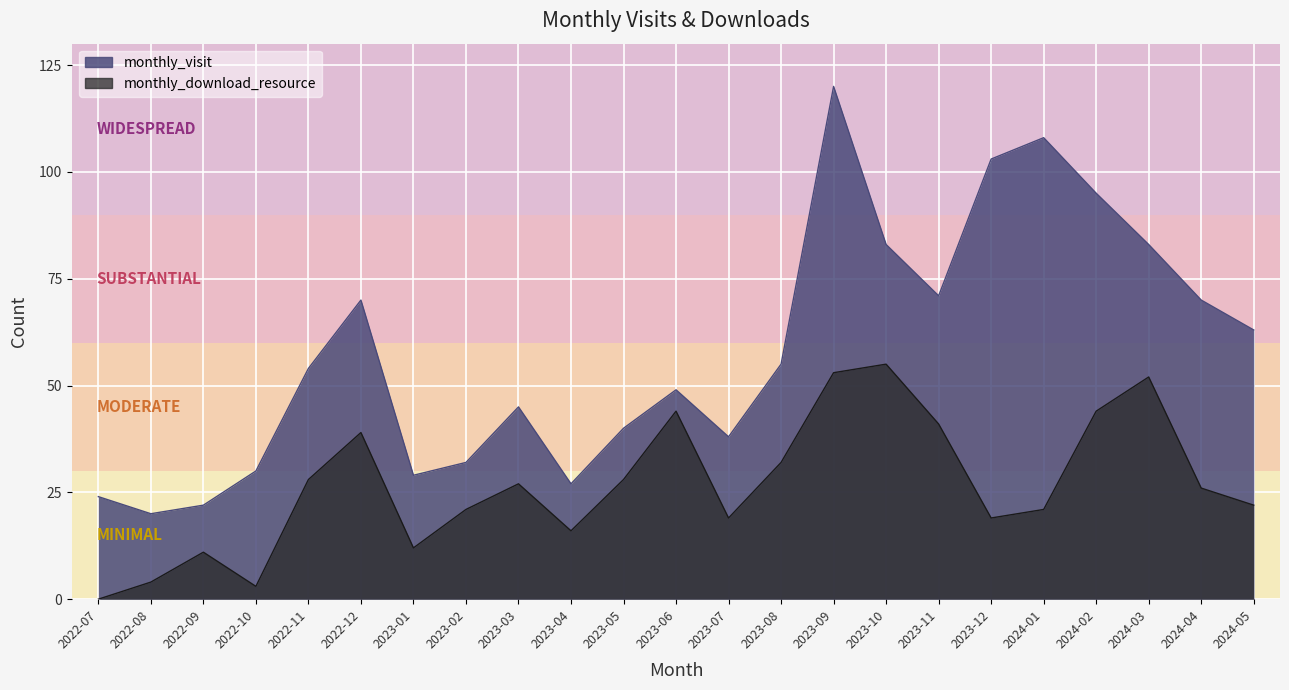

Which series has the largest total across all categories?

monthly_visit